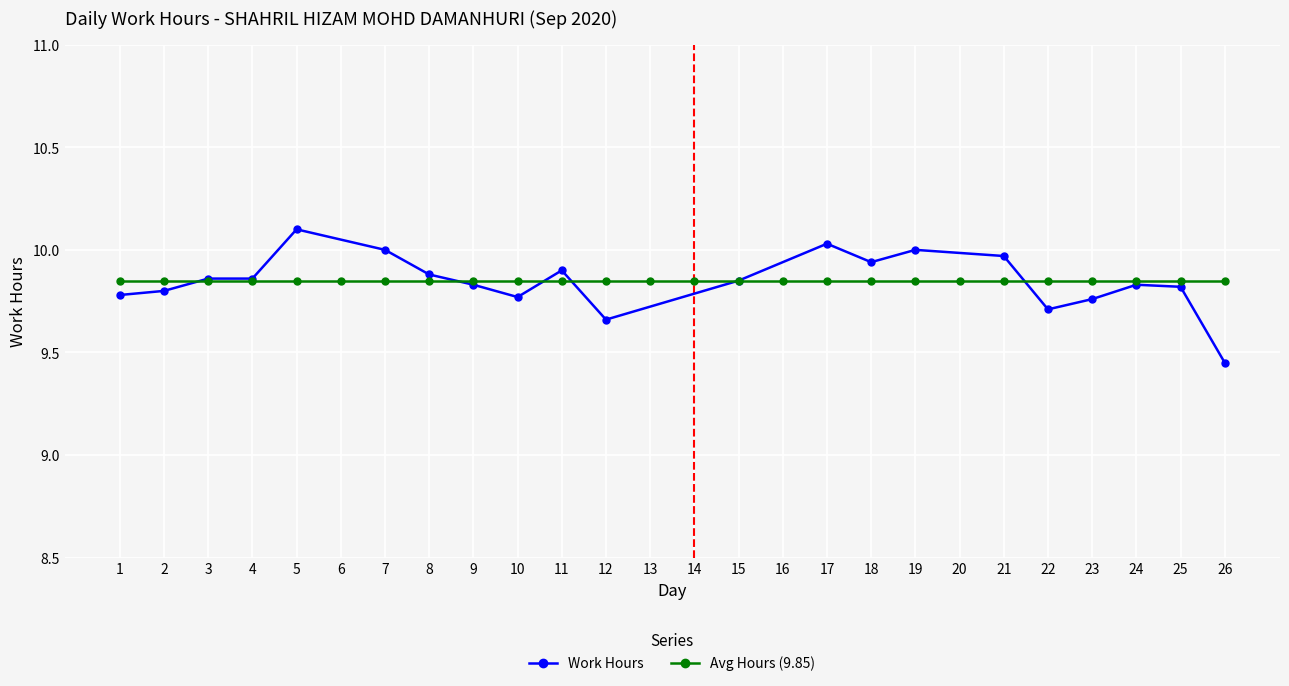

True or false: Work Hours has more than 2 interior local peaks.

True